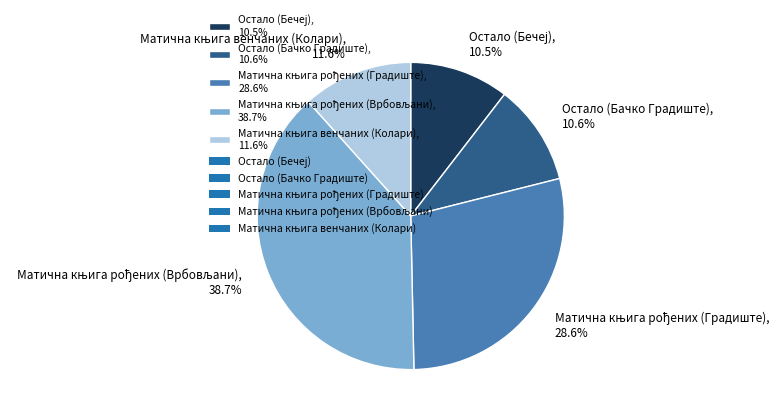

Is there a majority slice in this chart?

No